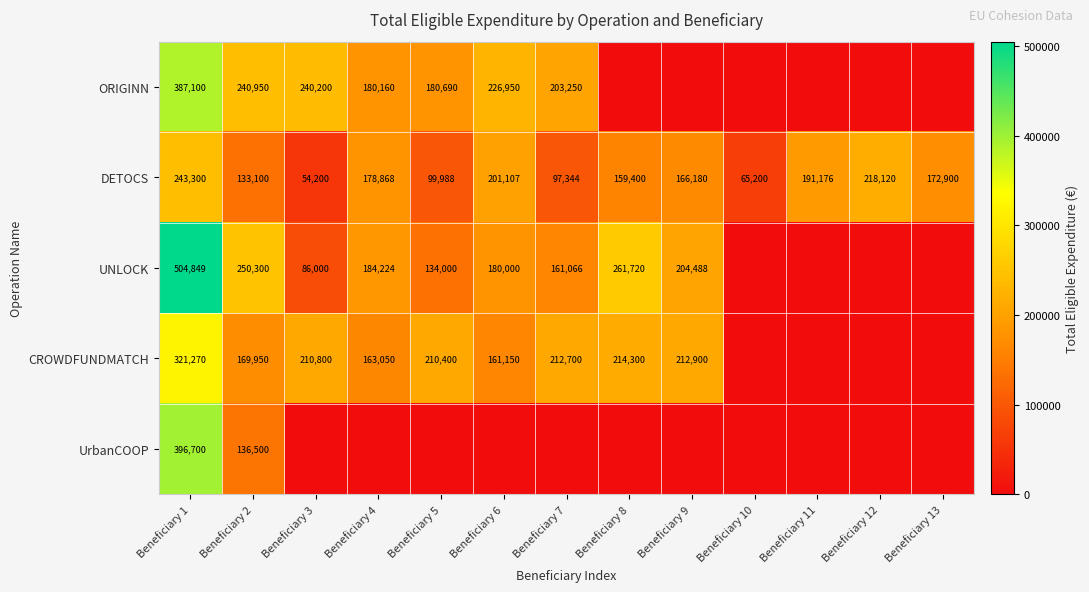

The value of ORIGINN at Beneficiary 1 is 115028. True or false?

False